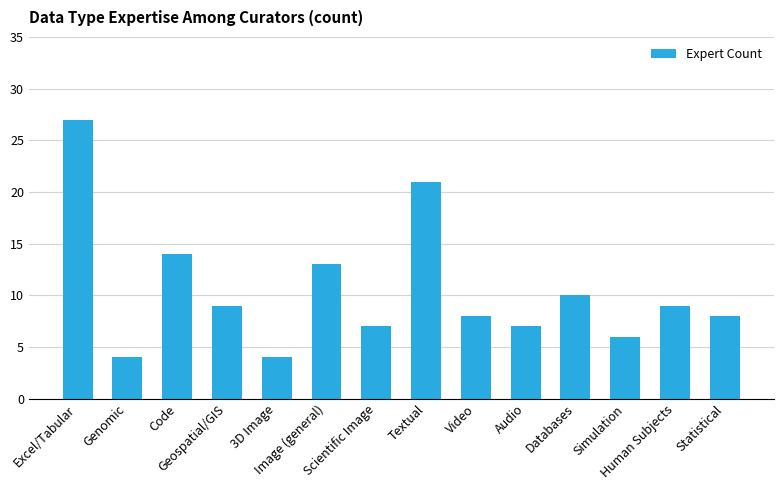

What is the label of the 13th bar from the right?

Genomic